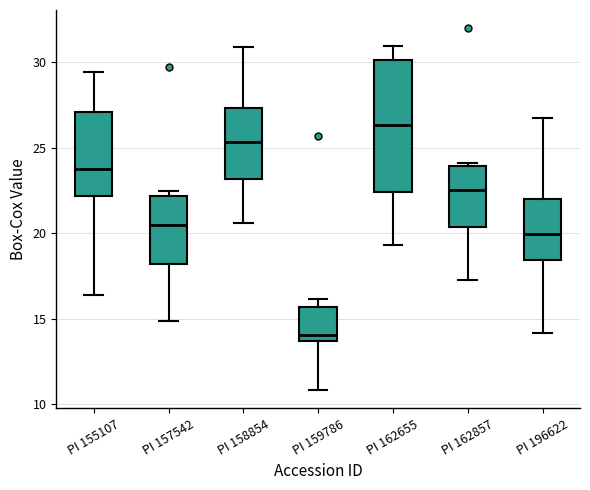

Where does the lower whisker of the box for PI 157542 end on the y-axis? The values are not printed on the chart, so give them approximately, as read against the axis.

15.0